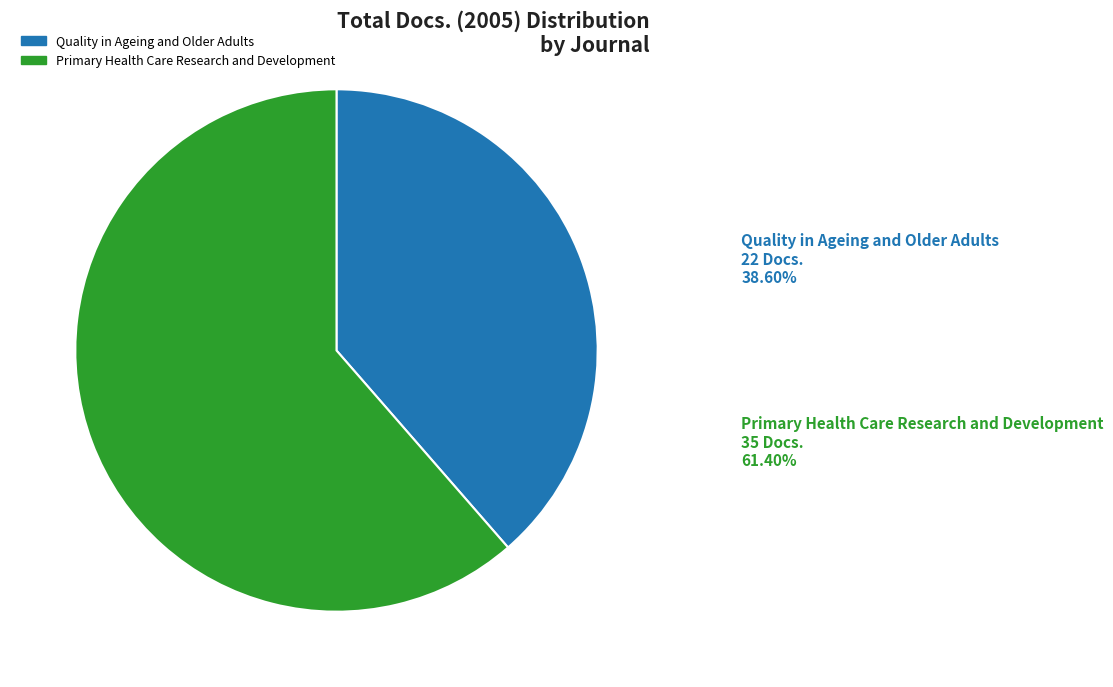

How many slices are in this pie chart?

2